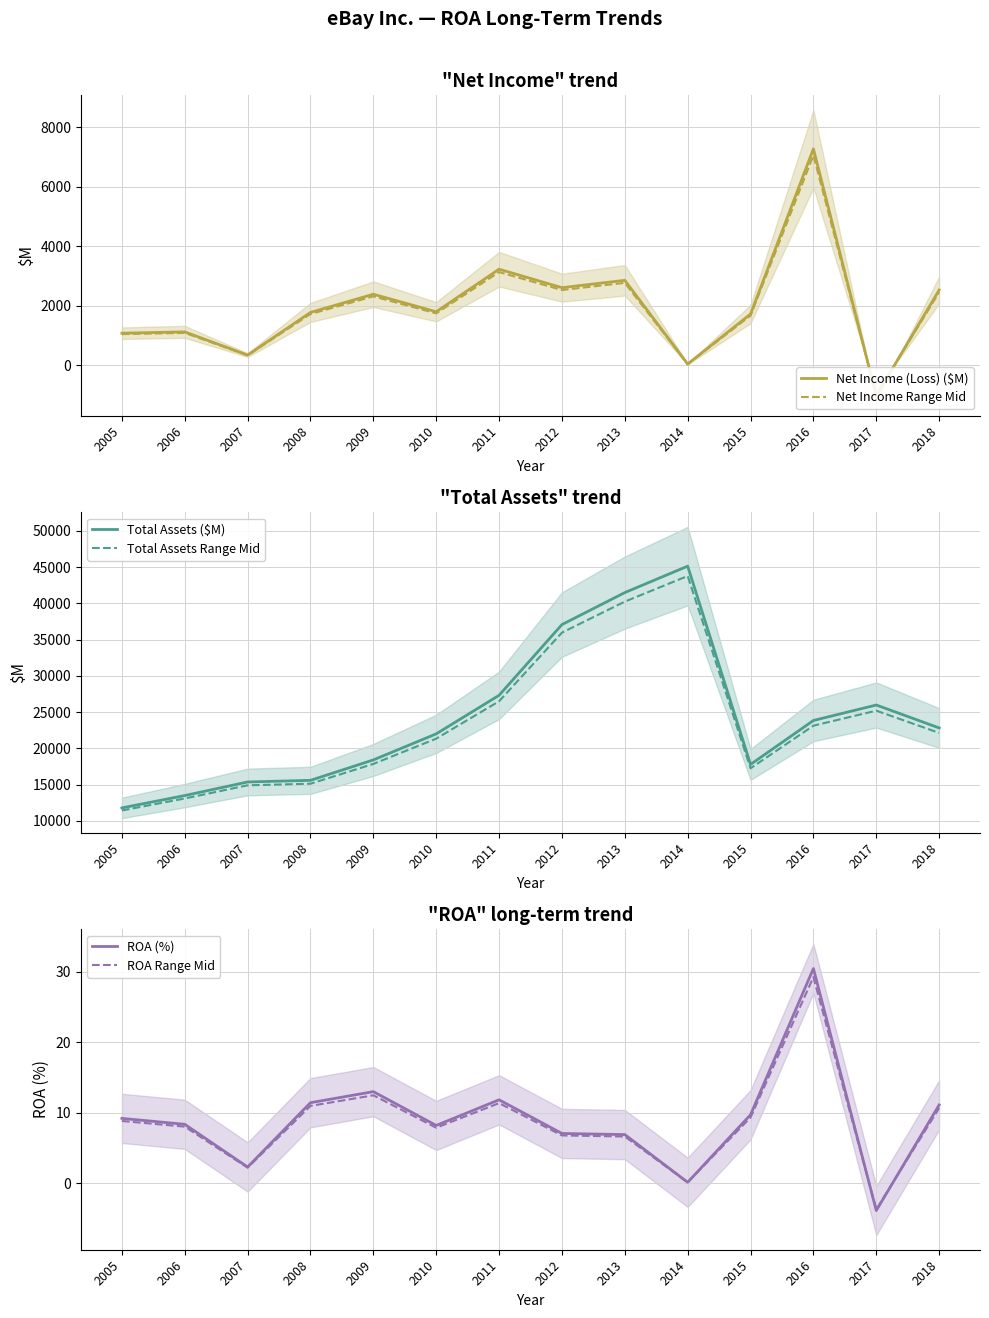

The value of Net Income (Loss) ($M) at 2014 is 46.0. True or false?

True